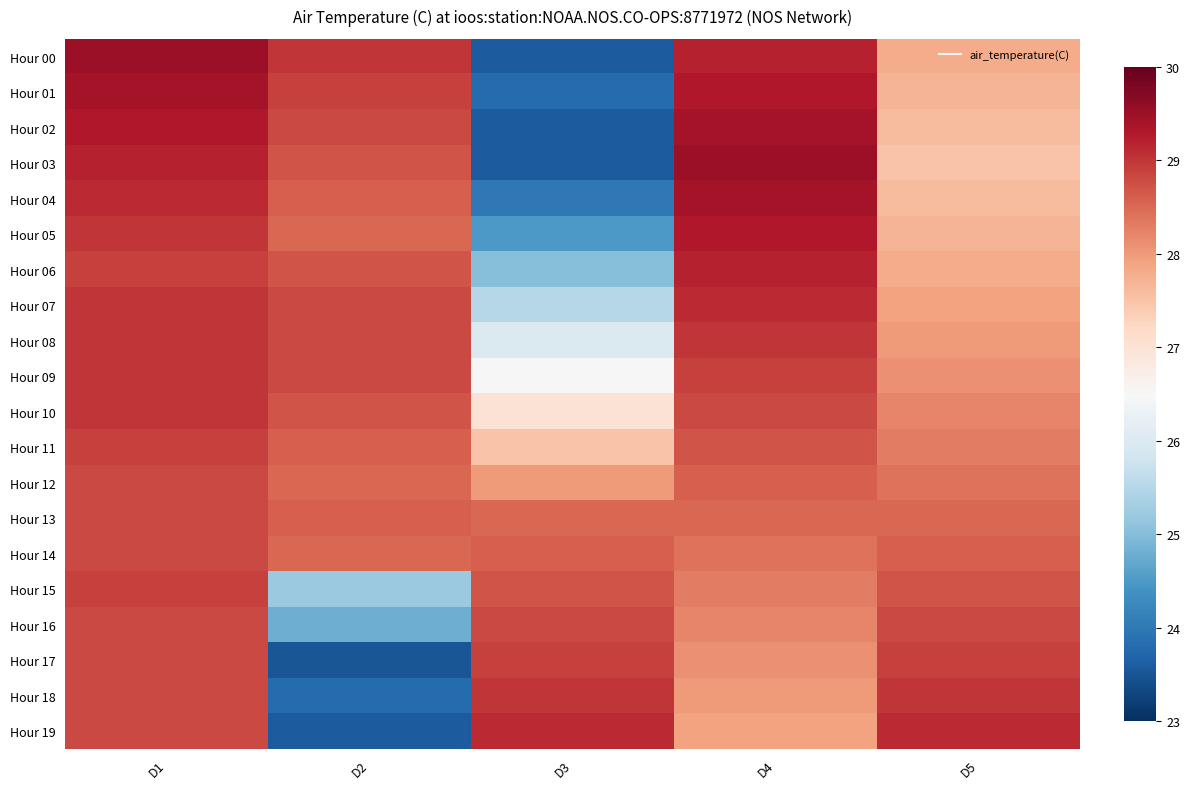

Reading left to right, list all the values displayed in this chart.

Hour 00: D1=29.5	D2=29.0	D3=23.6	D4=29.2	D5=27.8
Hour 01: D1=29.4	D2=28.9	D3=23.8	D4=29.3	D5=27.7
Hour 02: D1=29.3	D2=28.8	D3=23.6	D4=29.4	D5=27.6
Hour 03: D1=29.2	D2=28.7	D3=23.6	D4=29.5	D5=27.5
Hour 04: D1=29.1	D2=28.6	D3=24.0	D4=29.4	D5=27.6
Hour 05: D1=29.0	D2=28.5	D3=24.5	D4=29.3	D5=27.7
Hour 06: D1=28.9	D2=28.7	D3=25.0	D4=29.2	D5=27.8
Hour 07: D1=29.0	D2=28.8	D3=25.5	D4=29.1	D5=27.9
Hour 08: D1=29.0	D2=28.8	D3=26.0	D4=29.0	D5=28.0
Hour 09: D1=29.0	D2=28.8	D3=26.5	D4=28.9	D5=28.1
Hour 10: D1=29.0	D2=28.7	D3=27.0	D4=28.8	D5=28.2
Hour 11: D1=28.9	D2=28.6	D3=27.5	D4=28.7	D5=28.3
Hour 12: D1=28.8	D2=28.5	D3=28.0	D4=28.6	D5=28.4
Hour 13: D1=28.8	D2=28.6	D3=28.5	D4=28.5	D5=28.5
Hour 14: D1=28.8	D2=28.5	D3=28.6	D4=28.4	D5=28.6
Hour 15: D1=28.9	D2=25.2	D3=28.7	D4=28.3	D5=28.7
Hour 16: D1=28.8	D2=24.8	D3=28.8	D4=28.2	D5=28.8
Hour 17: D1=28.8	D2=23.5	D3=28.9	D4=28.1	D5=28.9
Hour 18: D1=28.8	D2=23.8	D3=29.0	D4=28.0	D5=29.0
Hour 19: D1=28.8	D2=23.6	D3=29.1	D4=27.9	D5=29.1